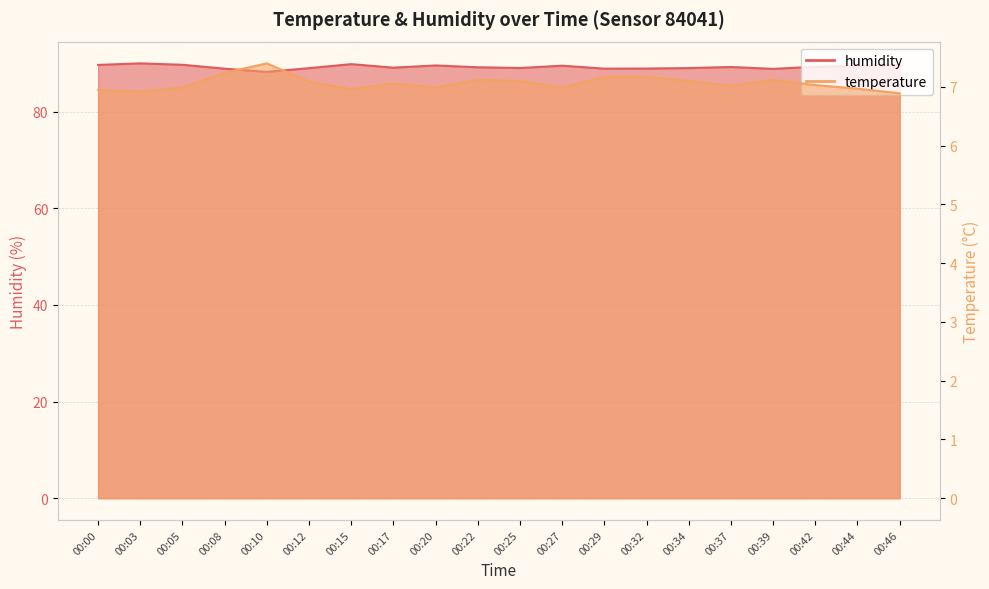

At which label is temperature closest to 7?

00:05